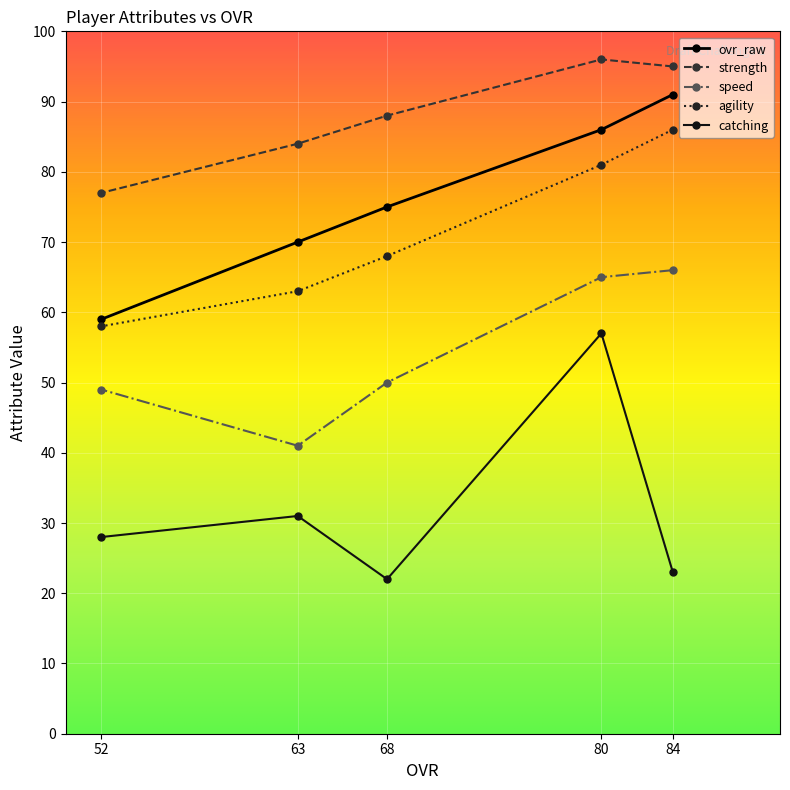

What is the difference between the maximum and second lowest values in the agility series?

23